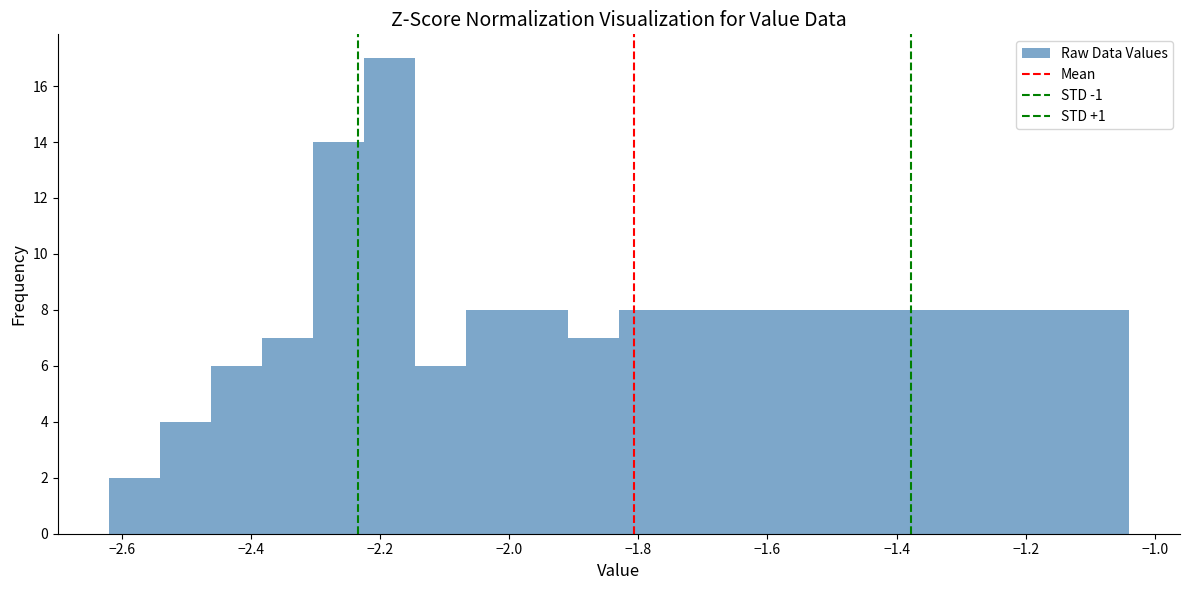

Read against the x-axis, roughly where is the centre of the tallest bar?

-2.18